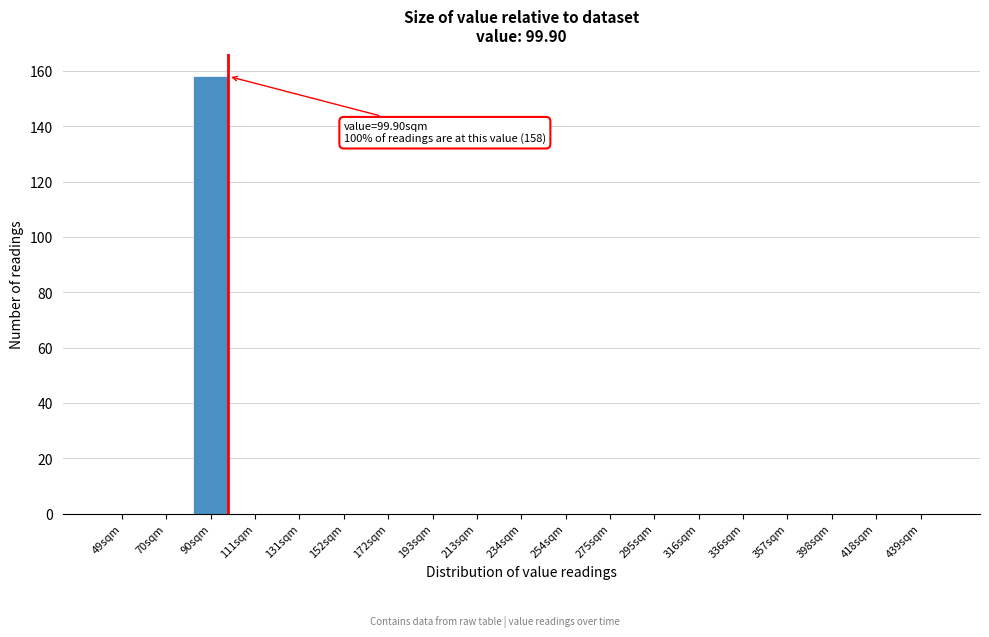

Reading left to right, what are all the values shown in this chart?

49sqm=0	70sqm=0	90sqm=158	111sqm=0	131sqm=0	152sqm=0	172sqm=0	193sqm=0	213sqm=0	234sqm=0	254sqm=0	275sqm=0	295sqm=0	316sqm=0	336sqm=0	357sqm=0	398sqm=0	418sqm=0	439sqm=0